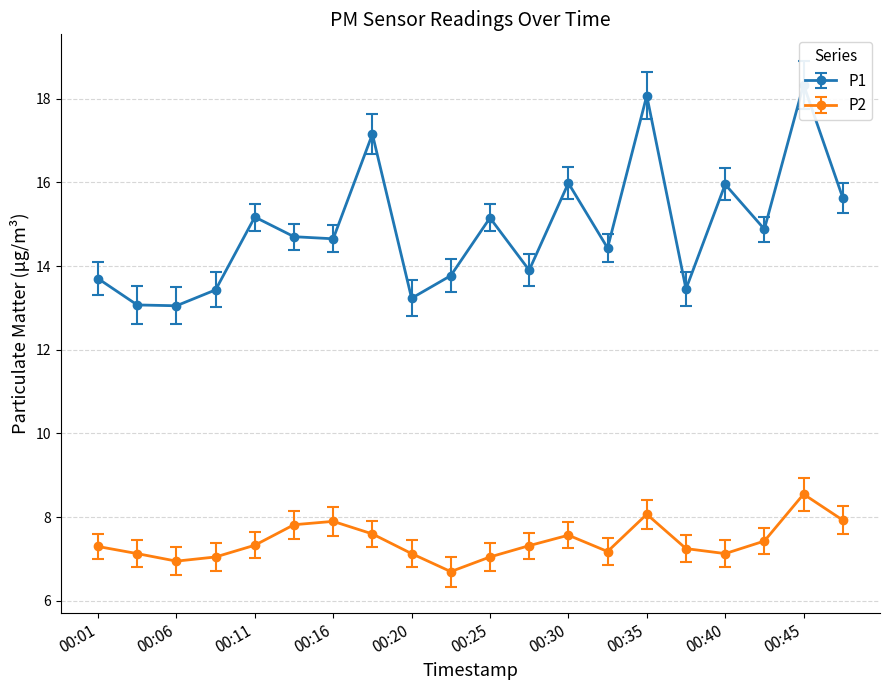

Reading right to left, what are all the values shown in this chart?

P1: 00:47=15.6	00:45=18.3	00:42=14.9	00:40=15.9	00:38=13.4	00:35=18.1	00:33=14.4	00:30=16.0	00:28=13.9	00:25=15.2	00:23=13.8	00:20=13.2	00:18=17.1	00:16=14.7	00:13=14.7	00:11=15.2	00:08=13.4	00:06=13.1	00:03=13.1	00:01=13.7
P2: 00:47=7.9	00:45=8.6	00:42=7.4	00:40=7.1	00:38=7.2	00:35=8.1	00:33=7.2	00:30=7.6	00:28=7.3	00:25=7.0	00:23=6.7	00:20=7.1	00:18=7.6	00:16=7.9	00:13=7.8	00:11=7.3	00:08=7.0	00:06=7.0	00:03=7.1	00:01=7.3